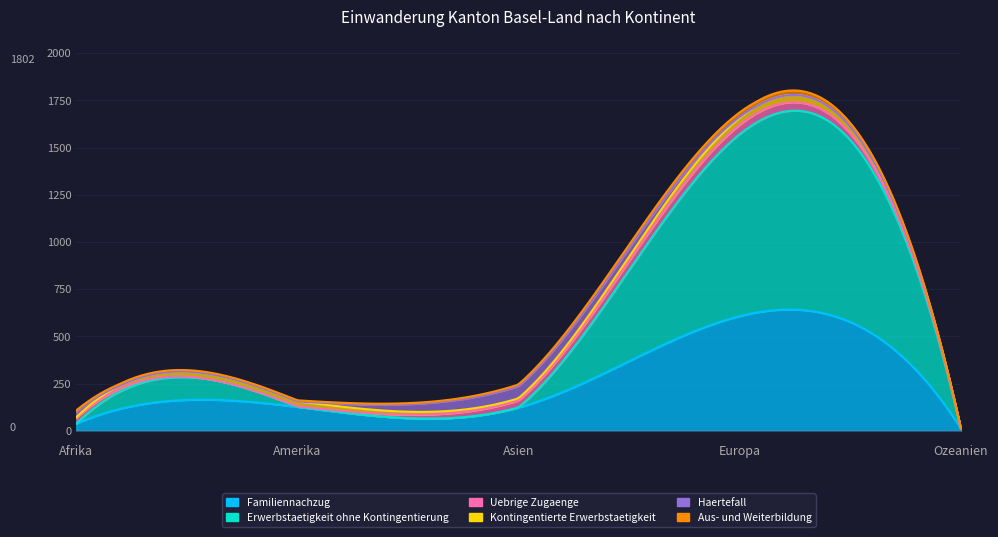

What is the sum of the Uebrige Zugaenge values at Amerika and Europa?

53